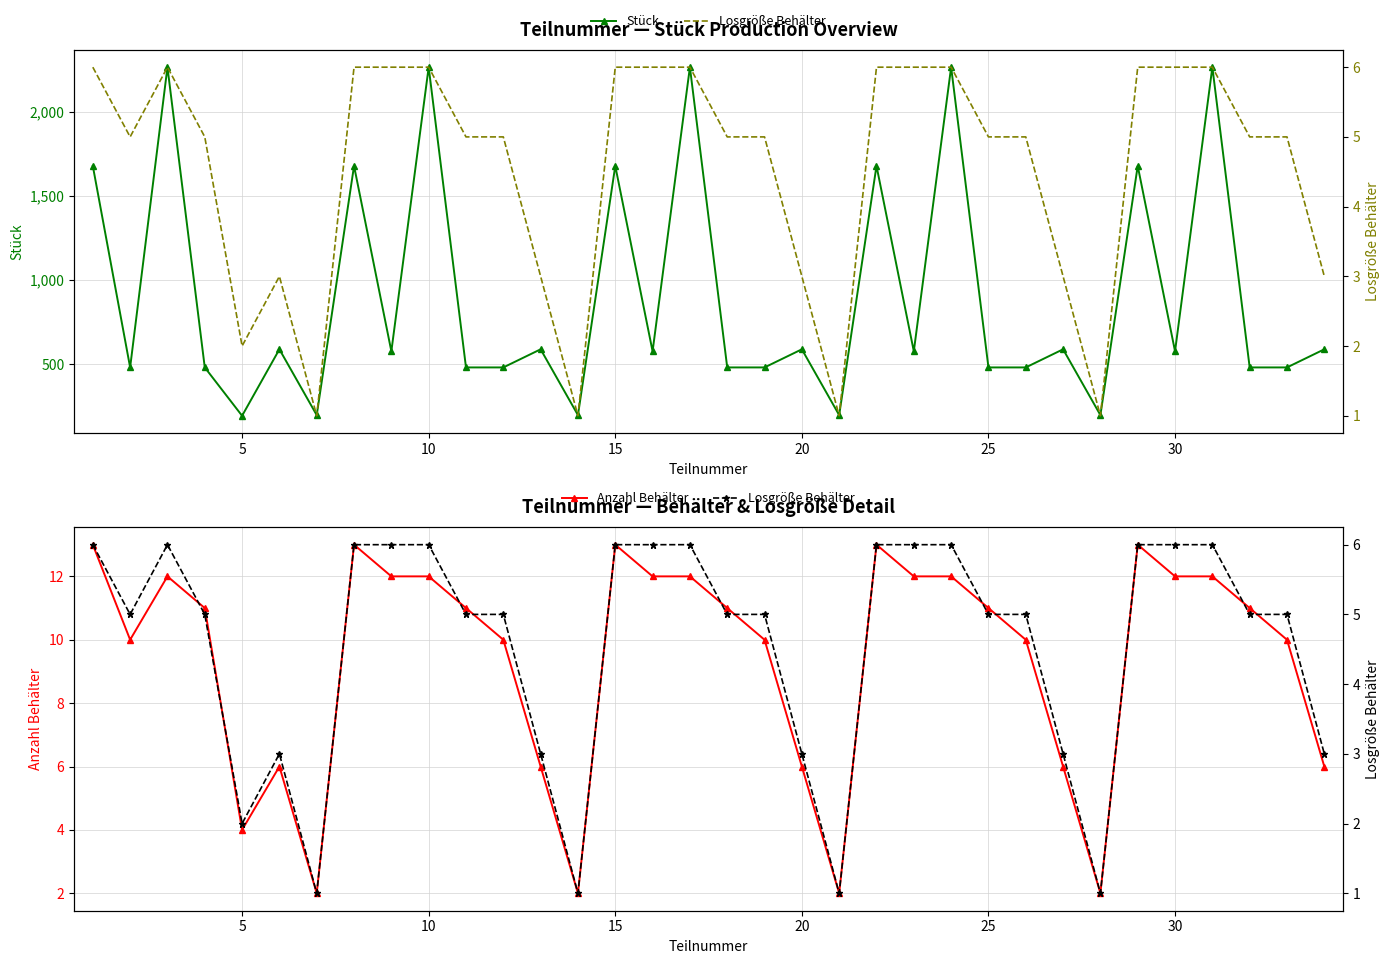

Does the chart have visible grid lines?

Yes